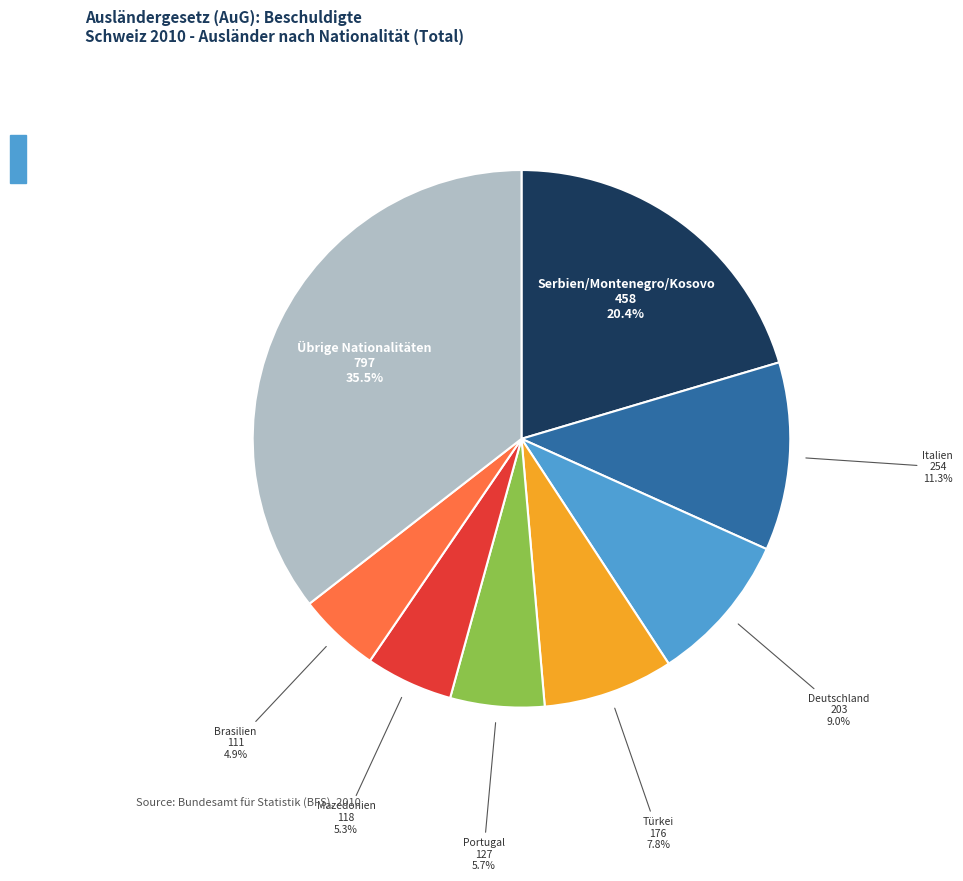

Is there a majority slice in this chart?

No